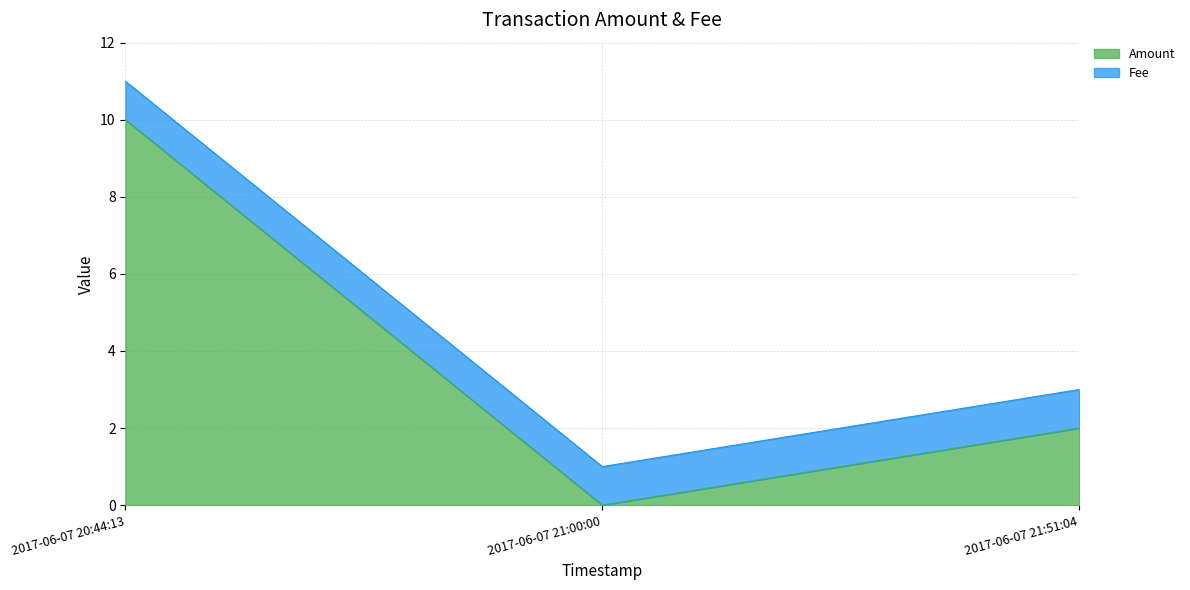

Rank the categories by value from lowest to highest.

2017-06-07 21:00:00, 2017-06-07 21:51:04, 2017-06-07 20:44:13